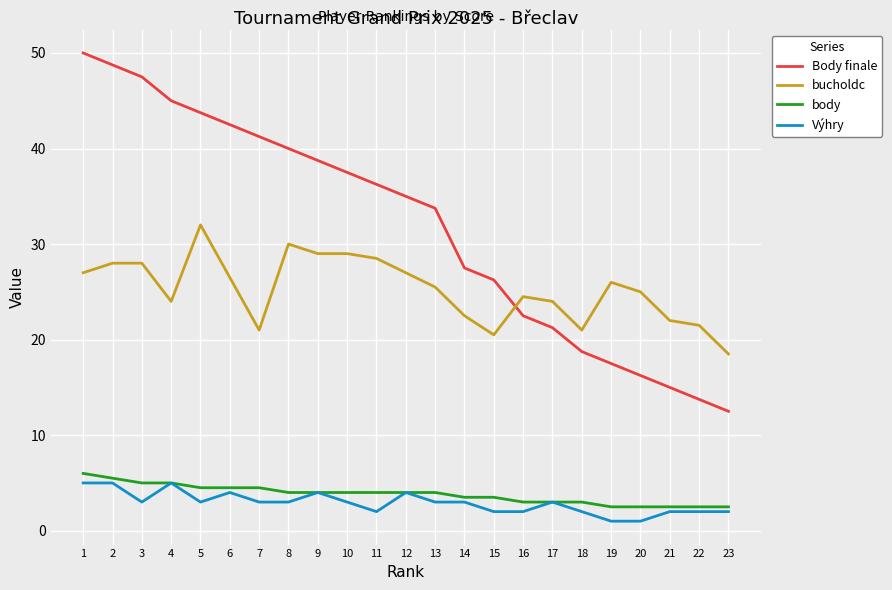

How many values in the Body finale series are below 35?

11